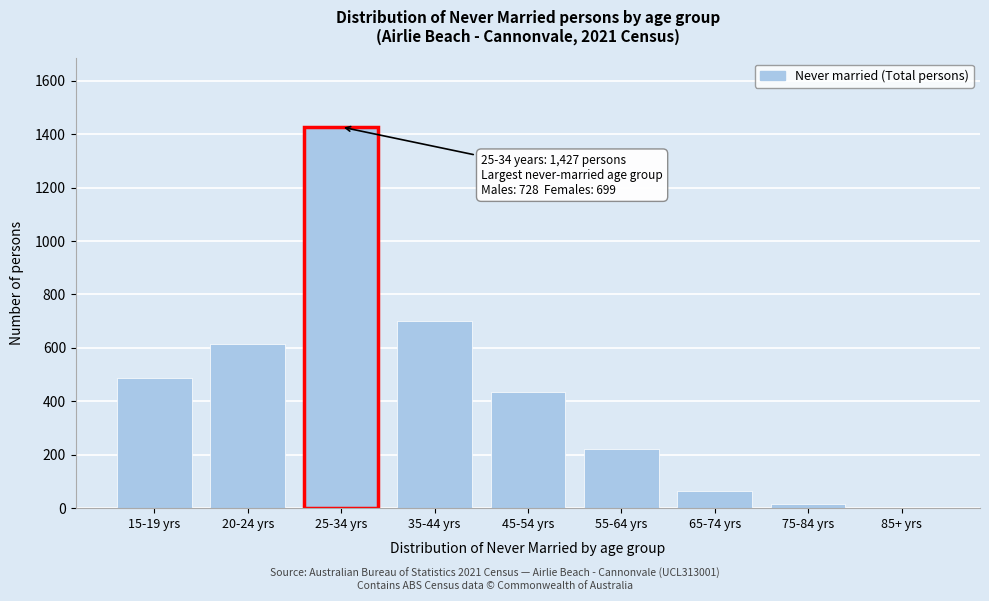

Reading left to right, what are all the values shown in this chart?

15-19 yrs=489	20-24 yrs=616	25-34 yrs=1427	35-44 yrs=702	45-54 yrs=433	55-64 yrs=222	65-74 yrs=64	75-84 yrs=16	85+ yrs=0